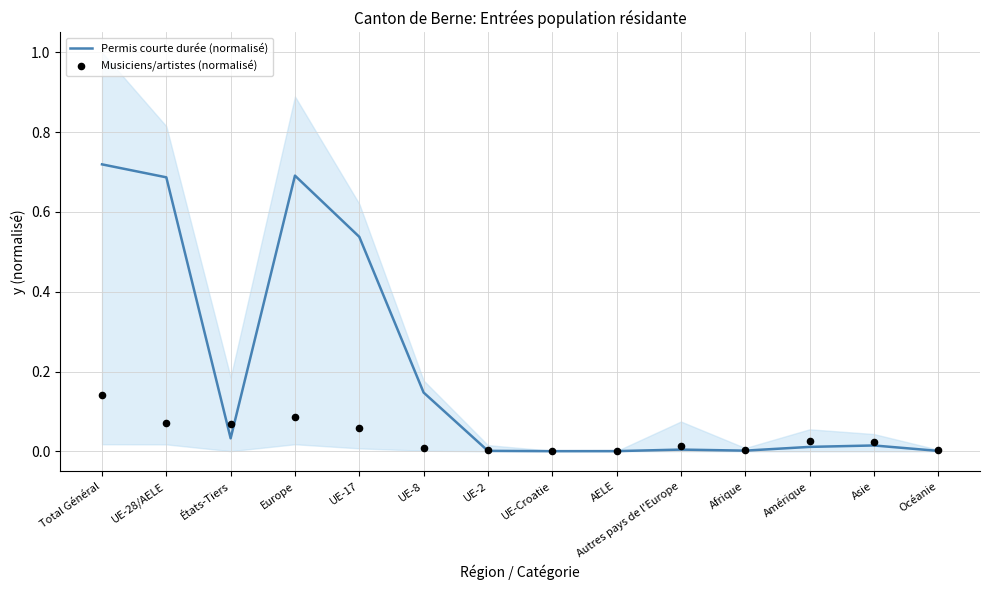

Is the value of Musiciens/artistes (normalisé) at Autres pays de l'Europe greater than the value of Permis courte durée (normalisé) at UE-8?

No